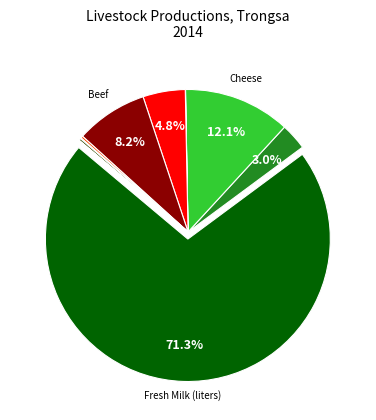

Is there a majority slice in this chart?

Yes